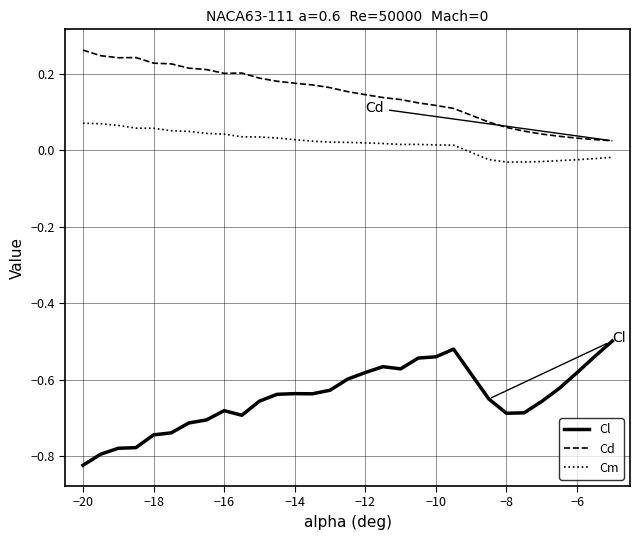

True or false: Cm and Cd cross at least once.

False